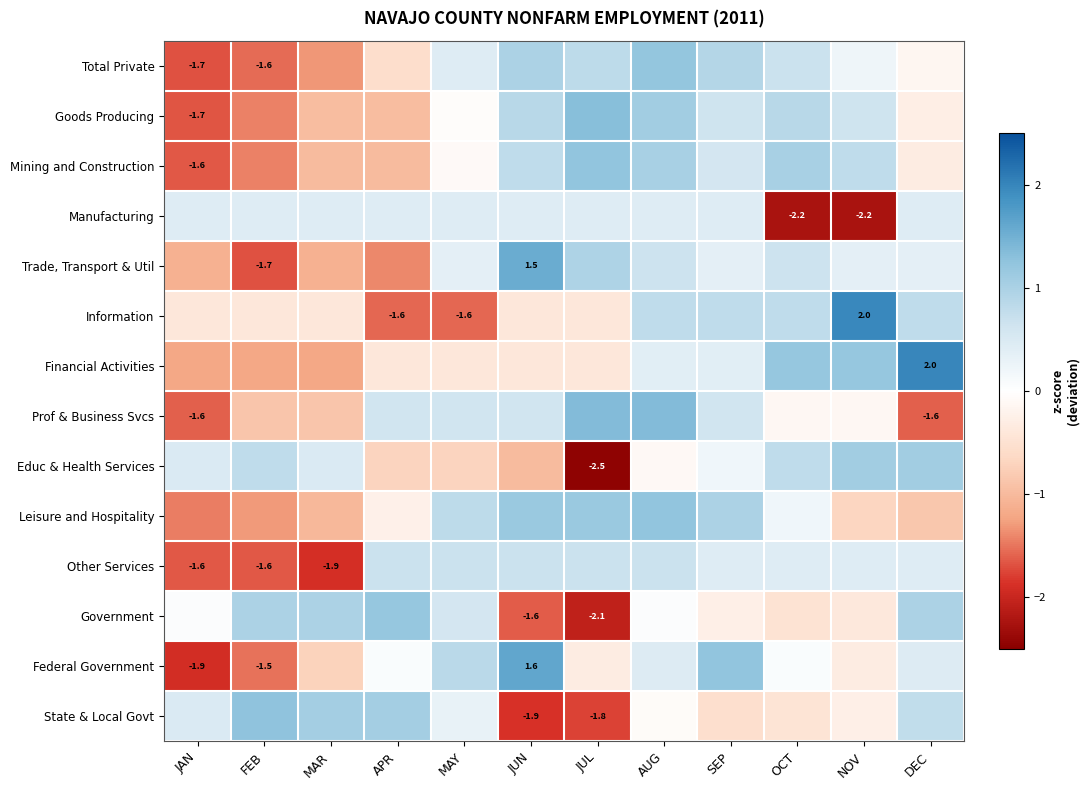

Is the value of Trade, Transport & Util at FEB greater than the value of Financial Activities at DEC?

No